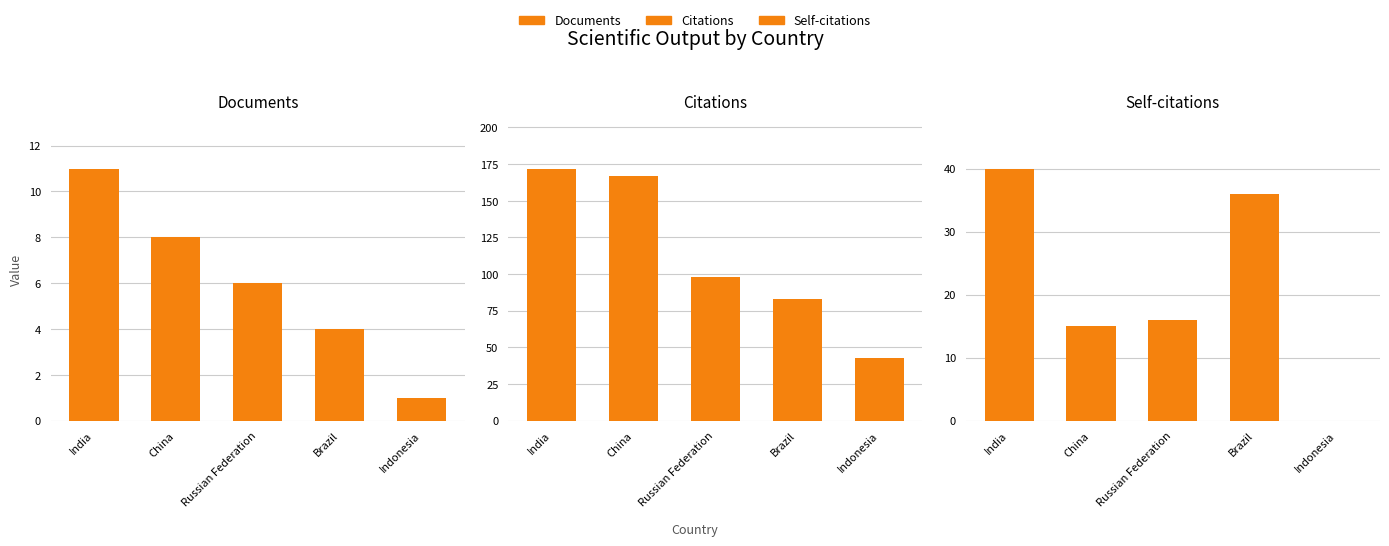

Between Brazil and Indonesia, which series saw the biggest shift?

Citations